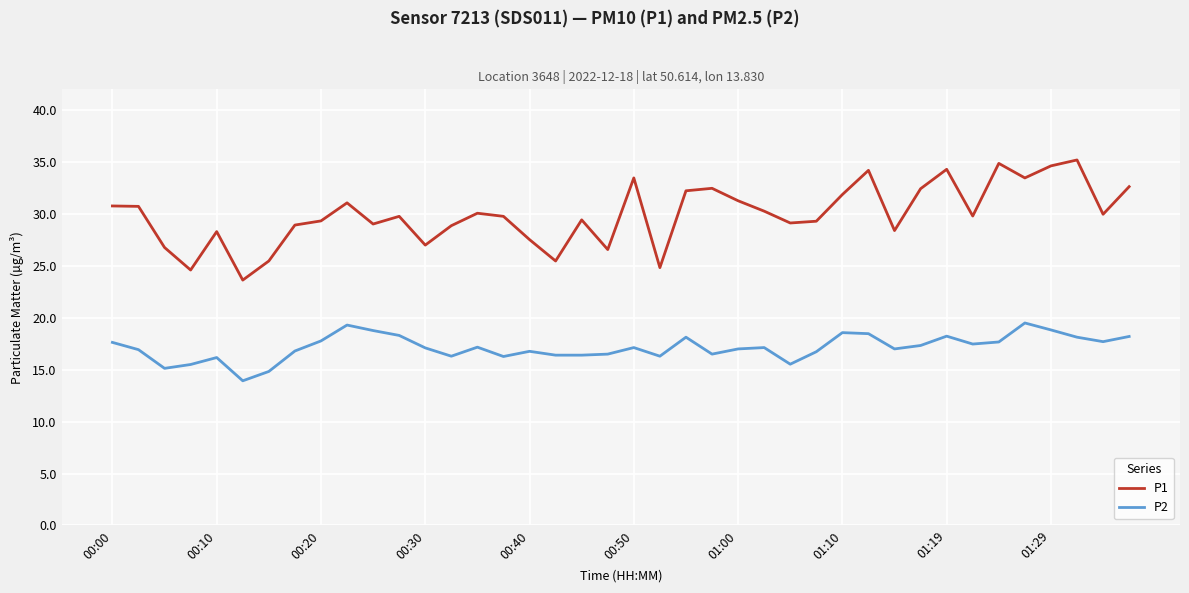

Which series has the widest spread of values?

P1